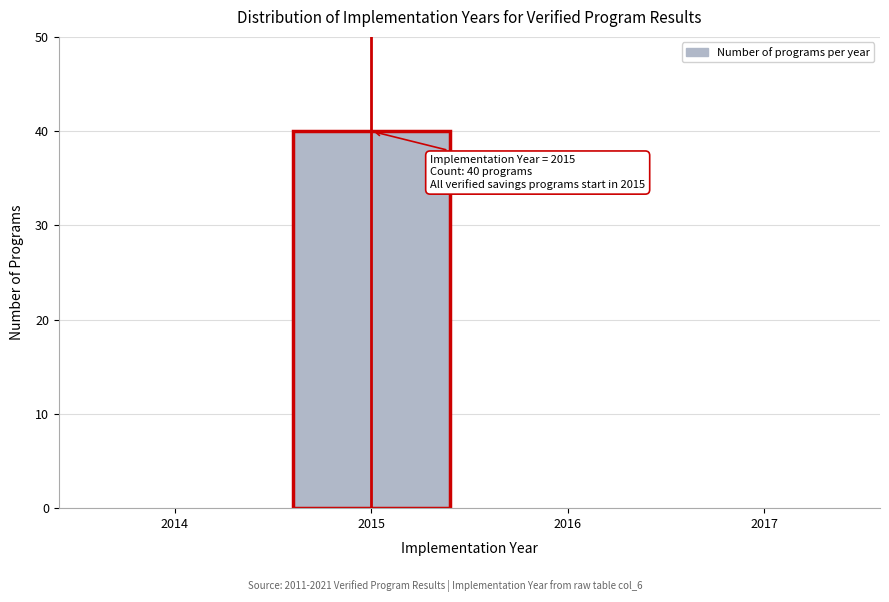

Which range on the x-axis has the tallest bar?

2014.5 to 2015.5